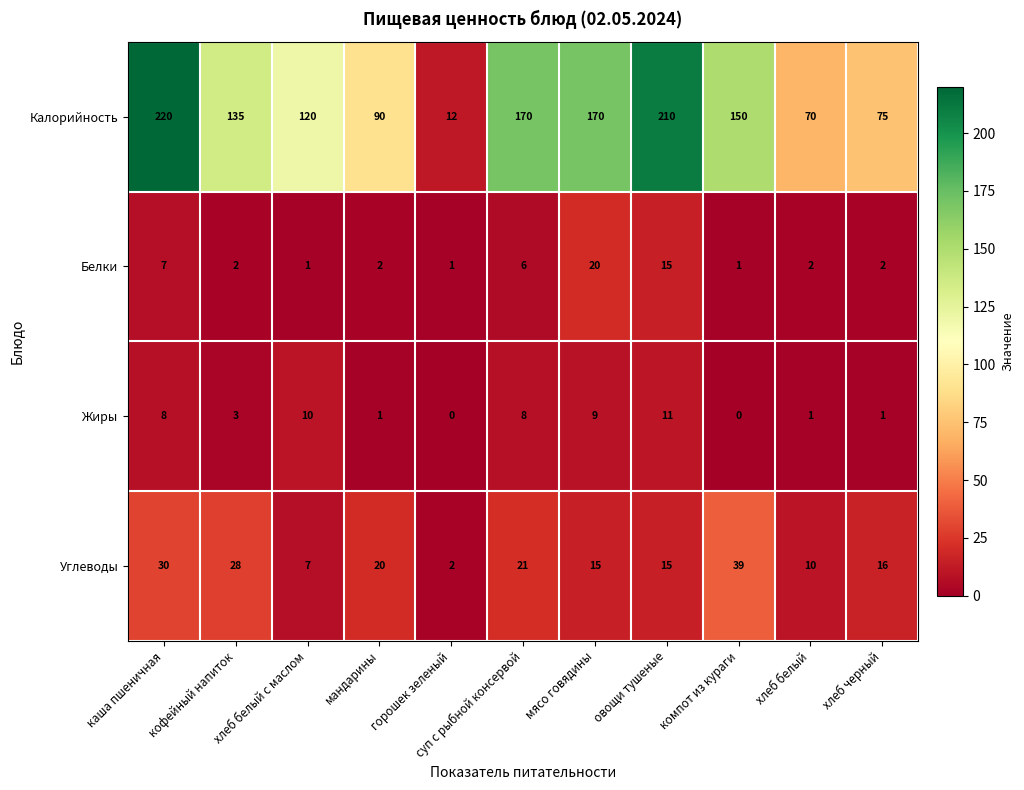

What is the greatest value displayed?

220